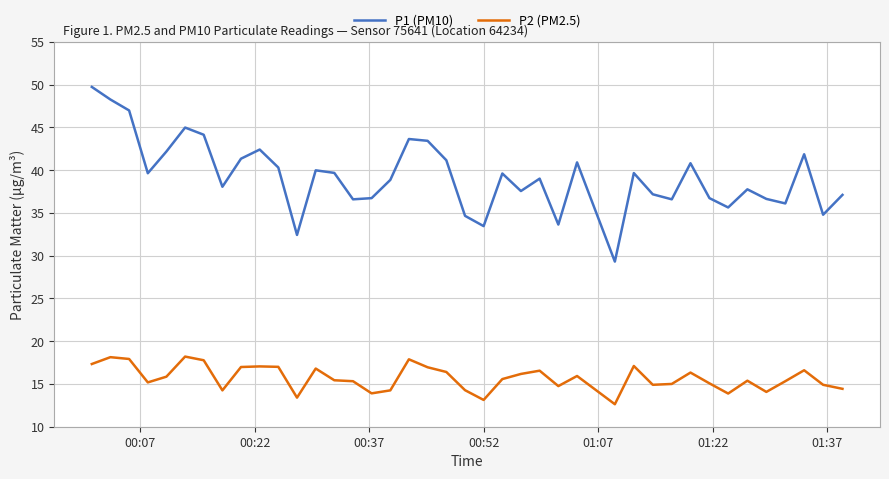

What is the sum of all P1 (PM10) values?

1569.2